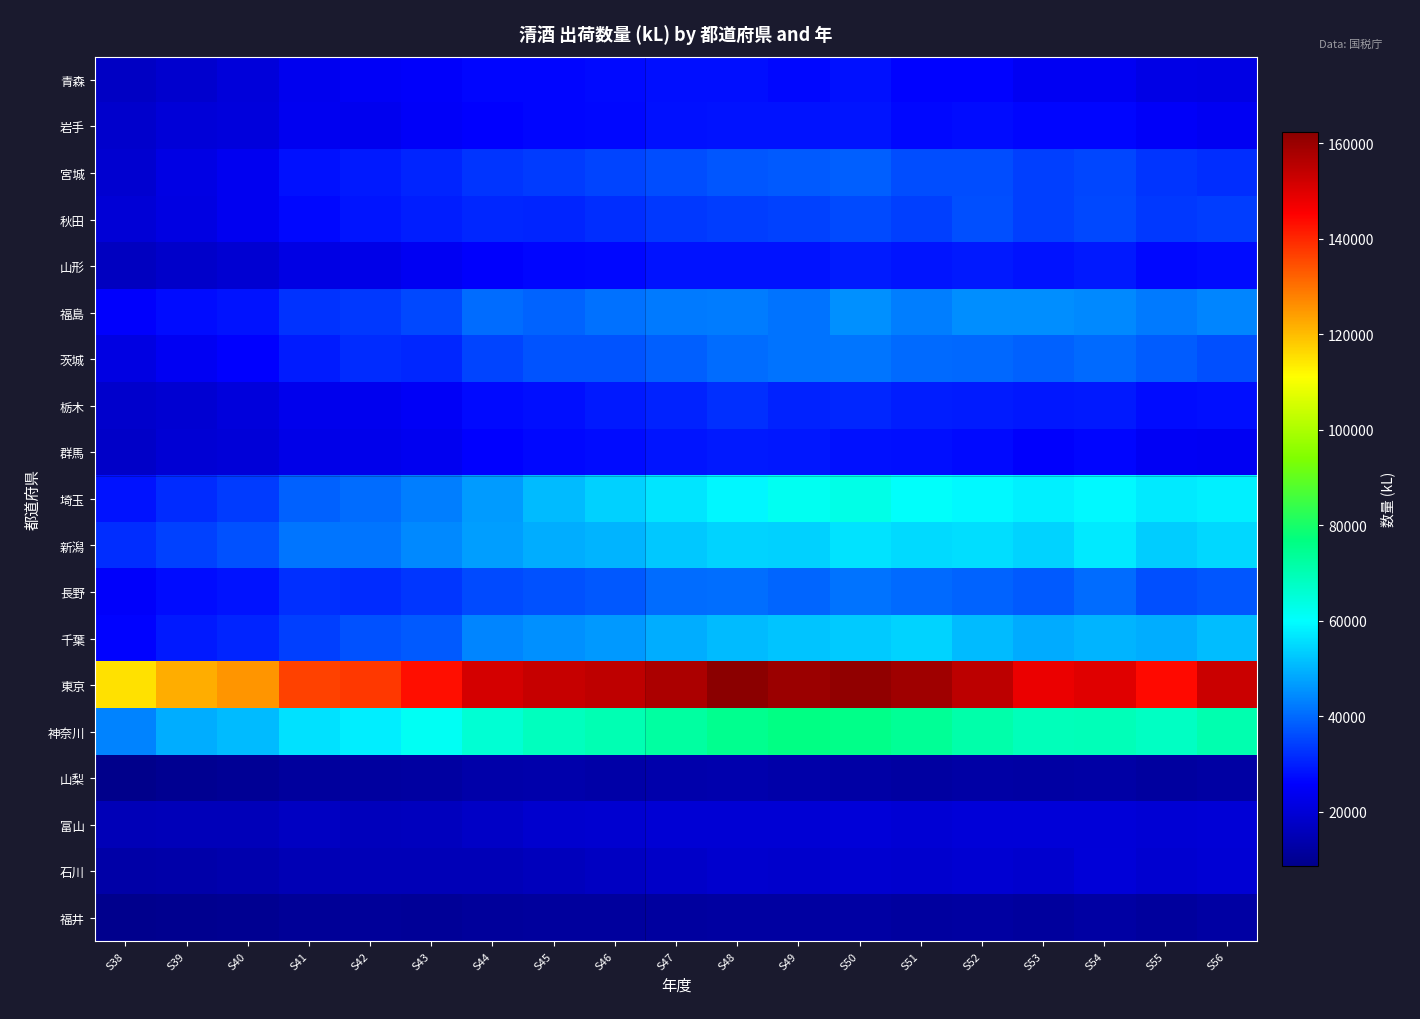

What is the maximum value shown in the chart?

162399